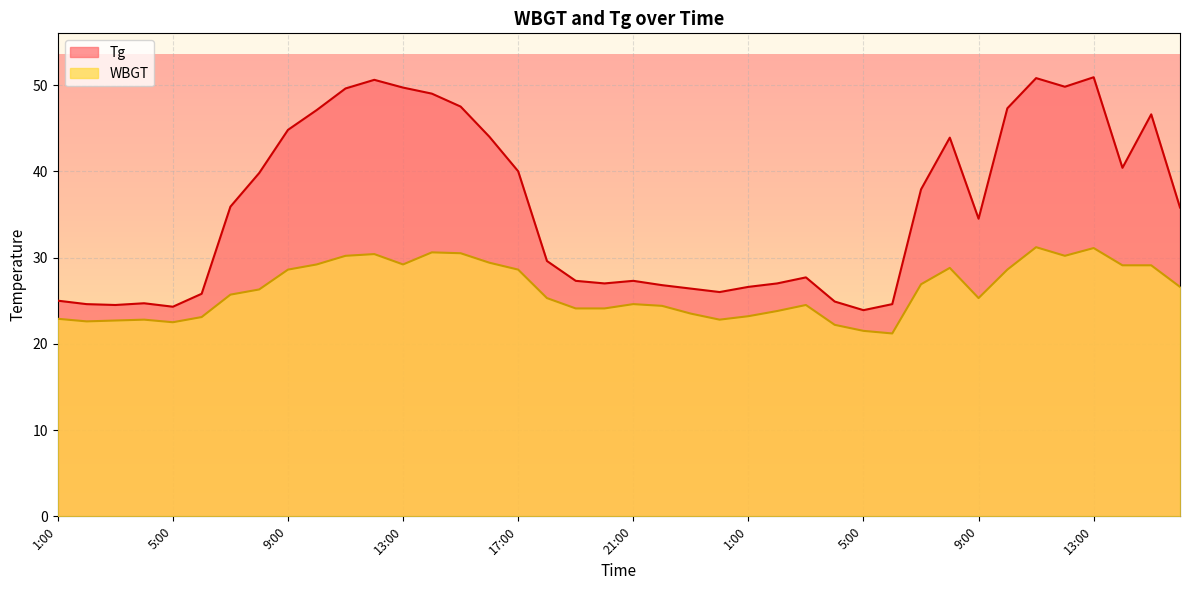

What is the difference between the highest and lowest values at 3:00?

1.8